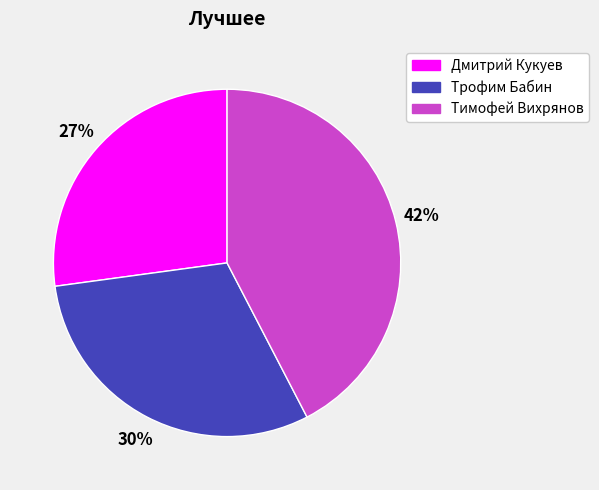

Is it true that Тимофей Вихрянов is 36% of the pie?

False